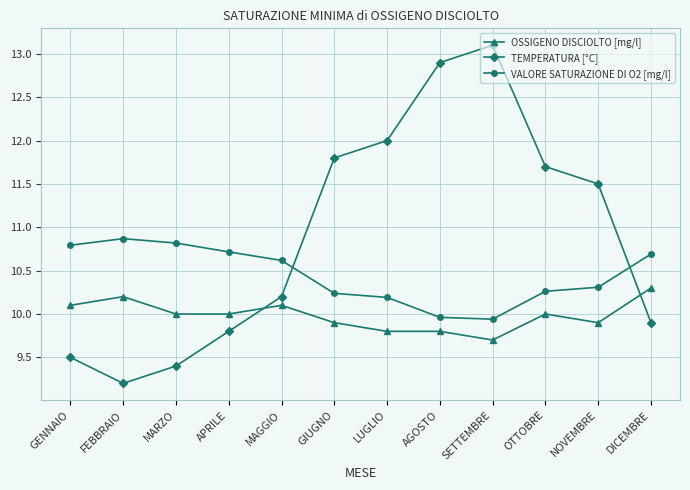

How many interior local valleys does the TEMPERATURA [°C] series have?

1